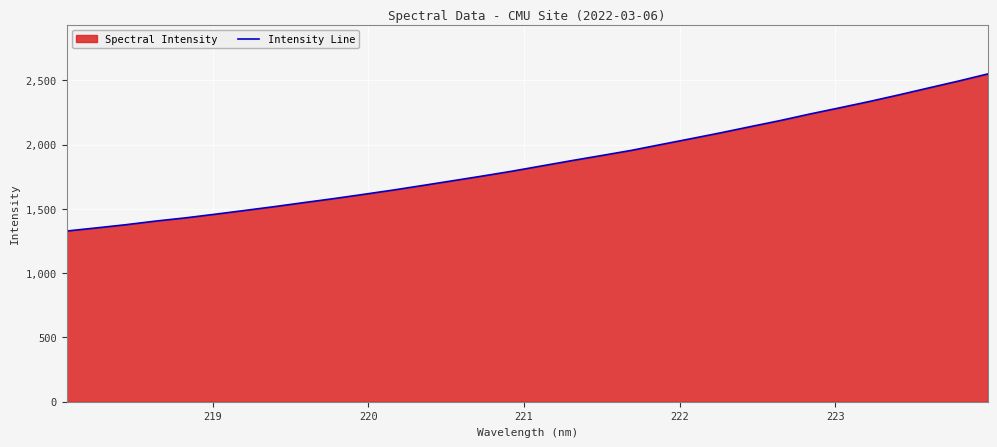

What is the difference between the maximum and minimum values?

1222.3